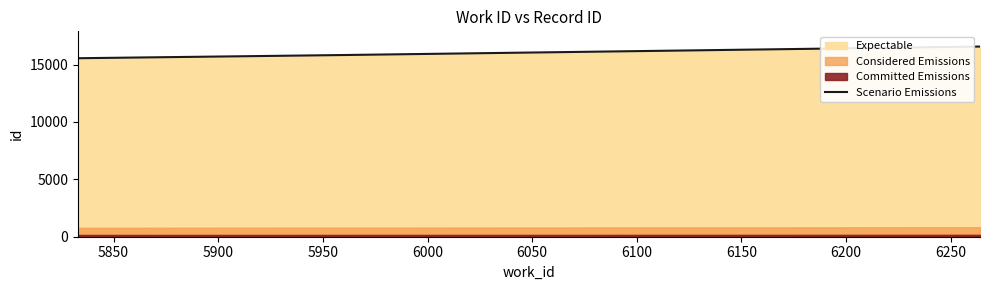

Reading right to left, what are all the values shown in this chart?

16572	15760	15554